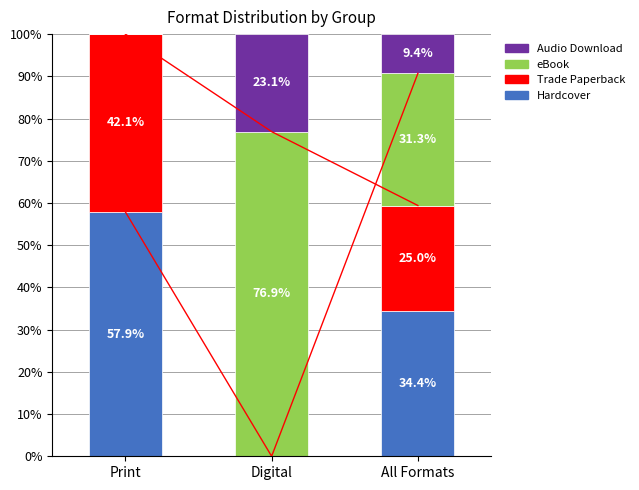

What is the maximum value shown in the chart?

76.9